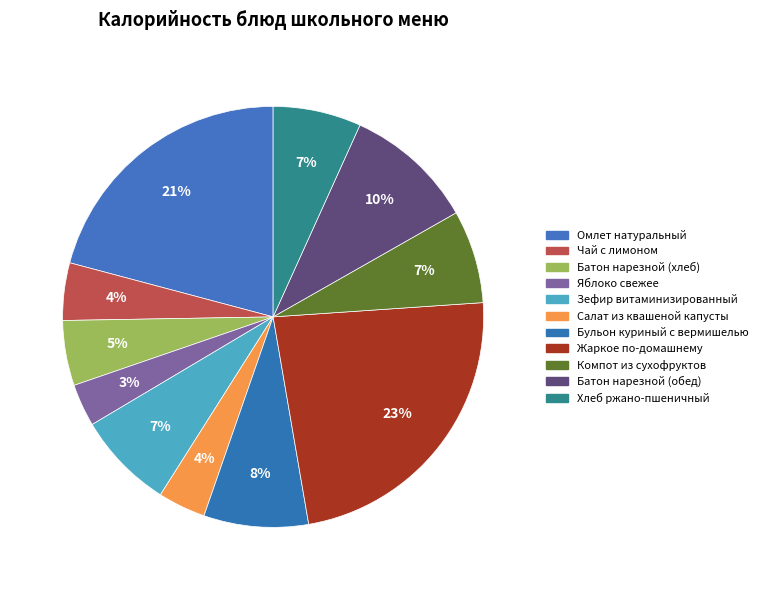

Rank the categories by value from lowest to highest.

Яблоко свежее, Салат из квашеной капусты, Чай с лимоном, Батон нарезной (хлеб), Хлеб ржано-пшеничный, Компот из сухофруктов, Зефир витаминизированный, Бульон куриный с вермишелью, Батон нарезной (обед), Омлет натуральный, Жаркое по-домашнему